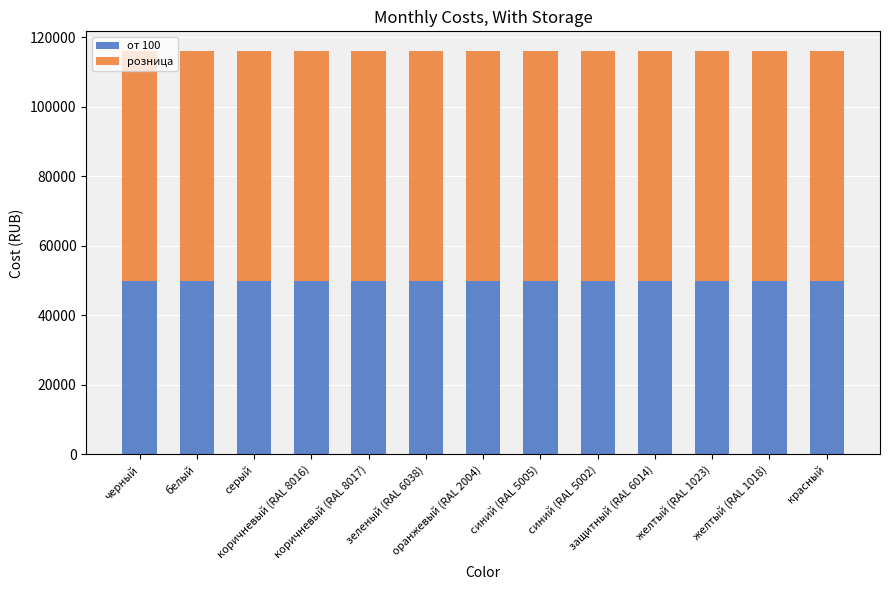

What is the average value of the от 100 series?

49900